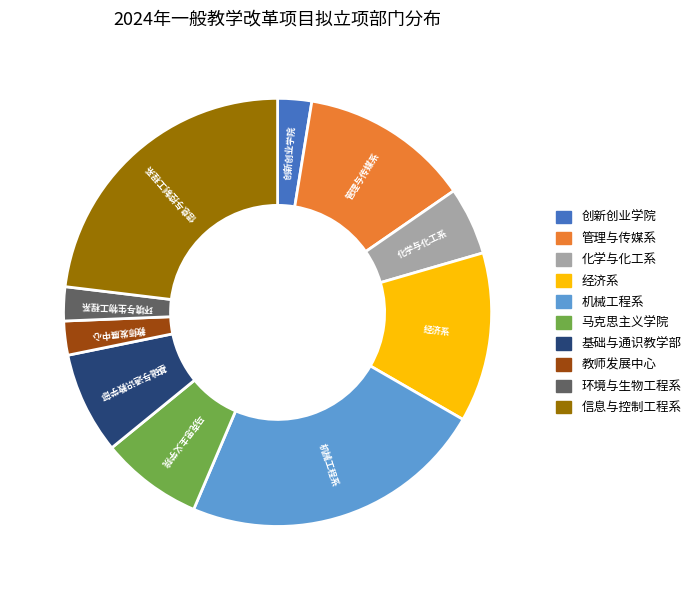

Between 经济系 and 信息与控制工程系, which is larger?

信息与控制工程系